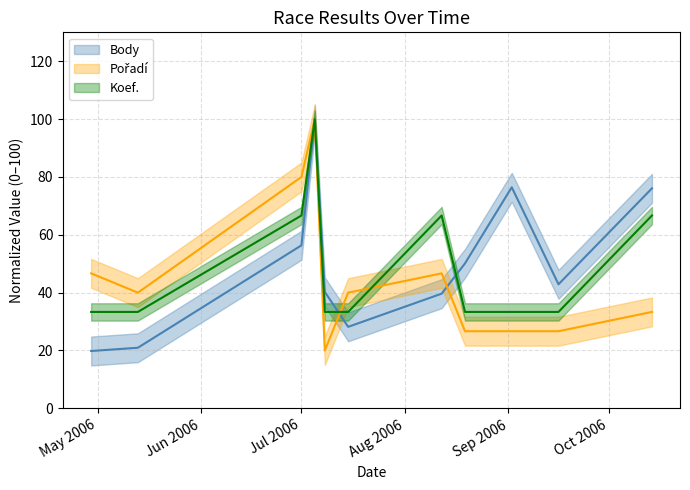

Is the value of Koef. at 2006-09-02 greater than the value of Pořadí at 2006-07-05?

No